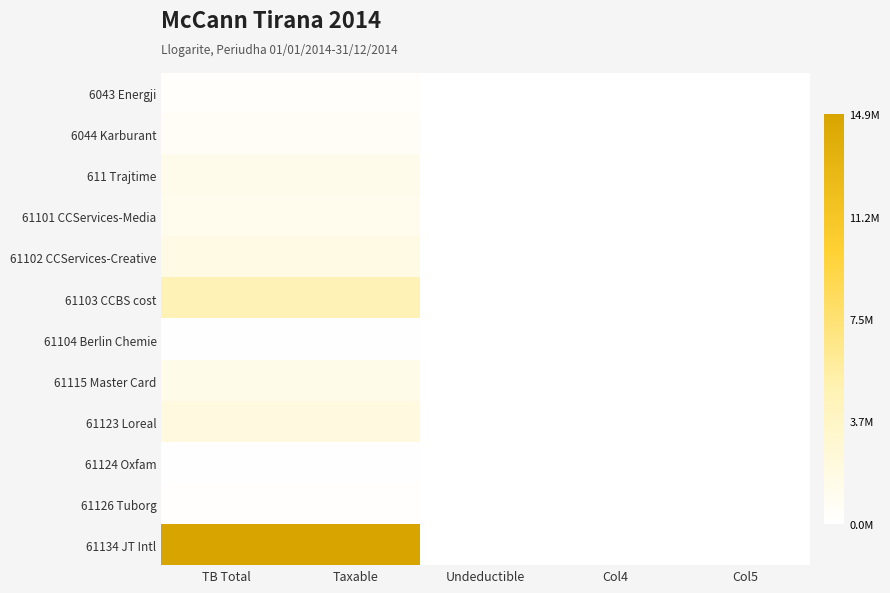

Count the number of data series in this chart.

12